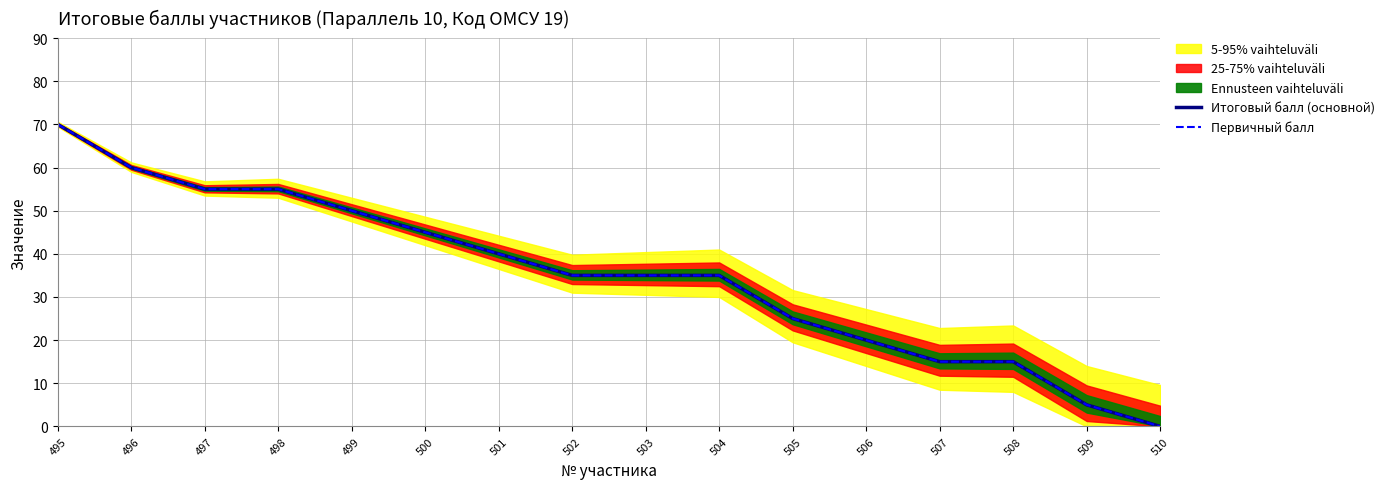

Reading left to right, what are all the values shown in this chart?

Итоговый балл (основной): 70	60	55	55	50	45	40	35	35	35	25	20	15	15	5	0
Первичный балл: 70	60	55	55	50	45	40	35	35	35	25	20	15	15	5	0